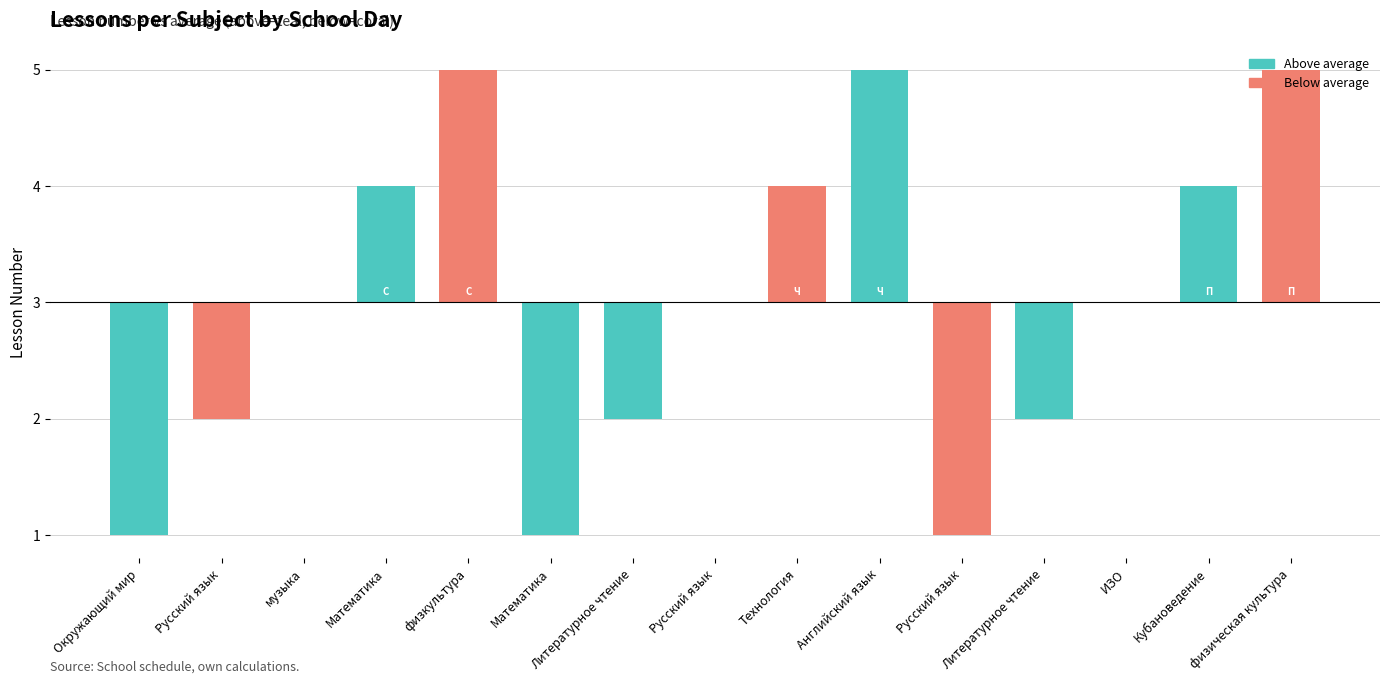

Reading left to right, list all the values displayed in this chart.

-2	-1	0	1	2	-2	-1	0	1	2	-2	-1	0	1	2